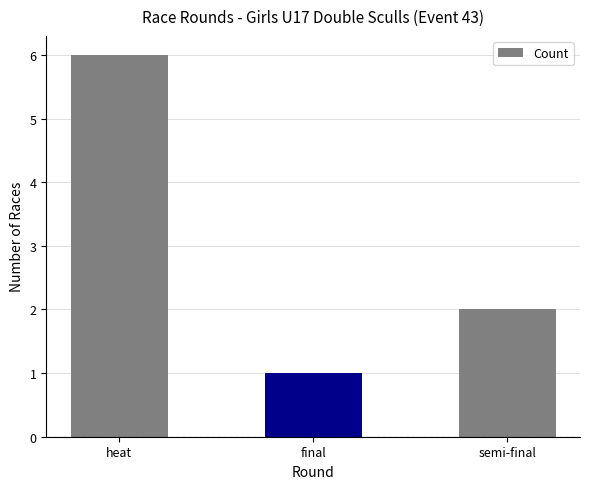

Rank the categories by value from lowest to highest.

final, semi-final, heat